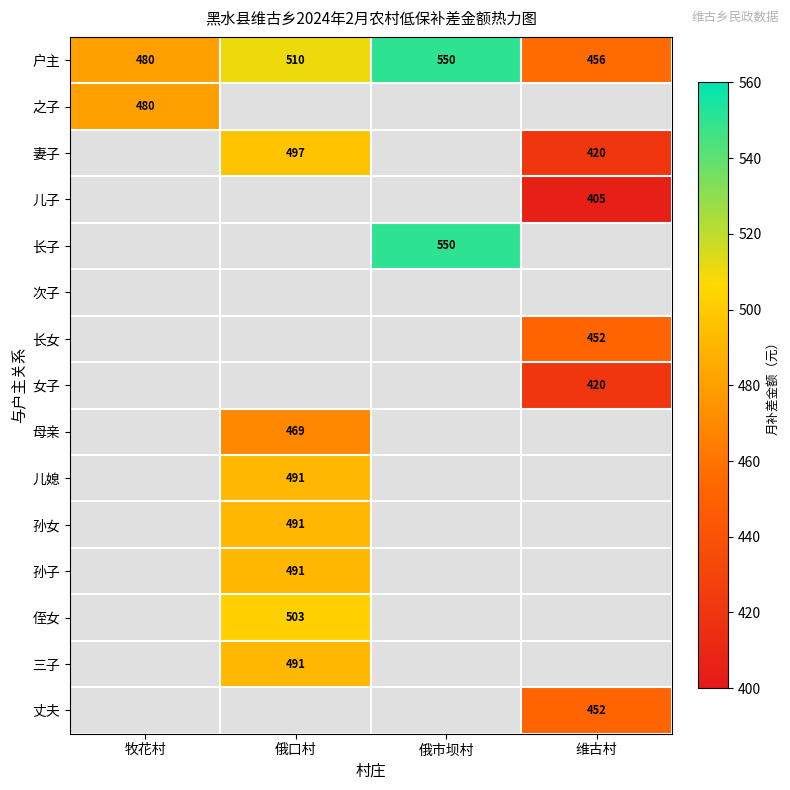

The value of 孙女 at 俄口村 is 739. True or false?

False